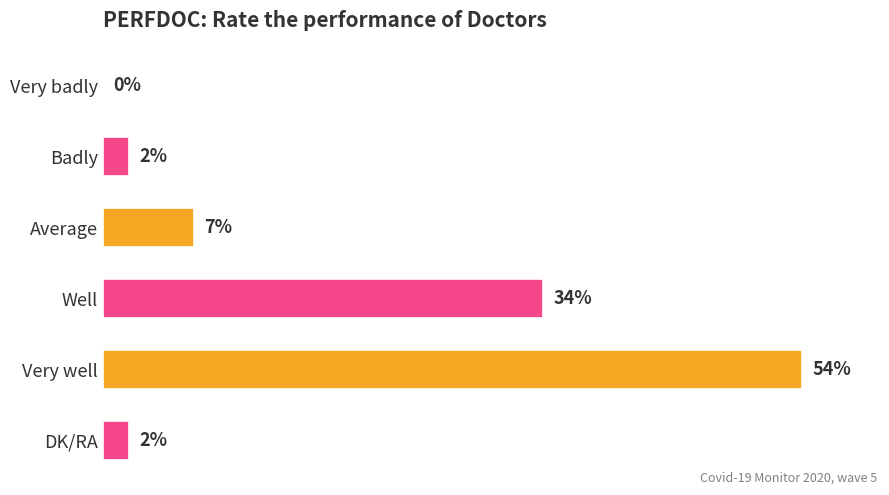

Which category has the highest value across all series?

Very well